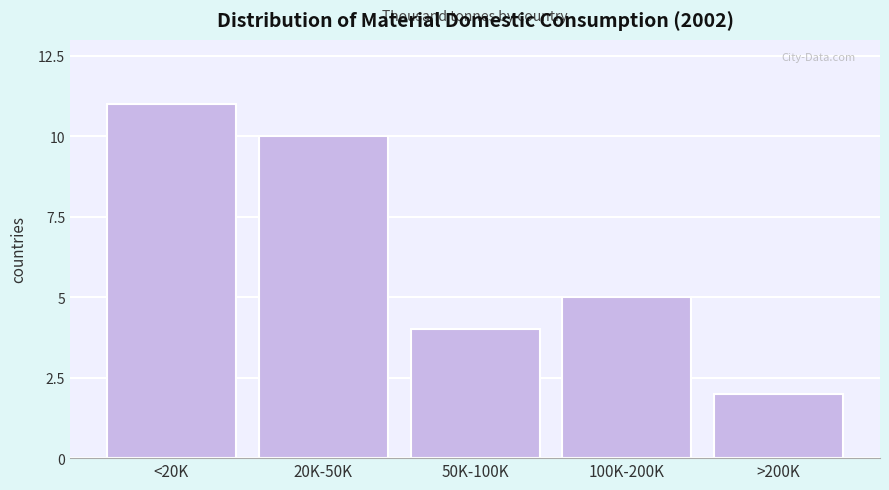

Reading left to right, list all the values displayed in this chart.

<20K=11	20K-50K=10	50K-100K=4	100K-200K=5	>200K=2